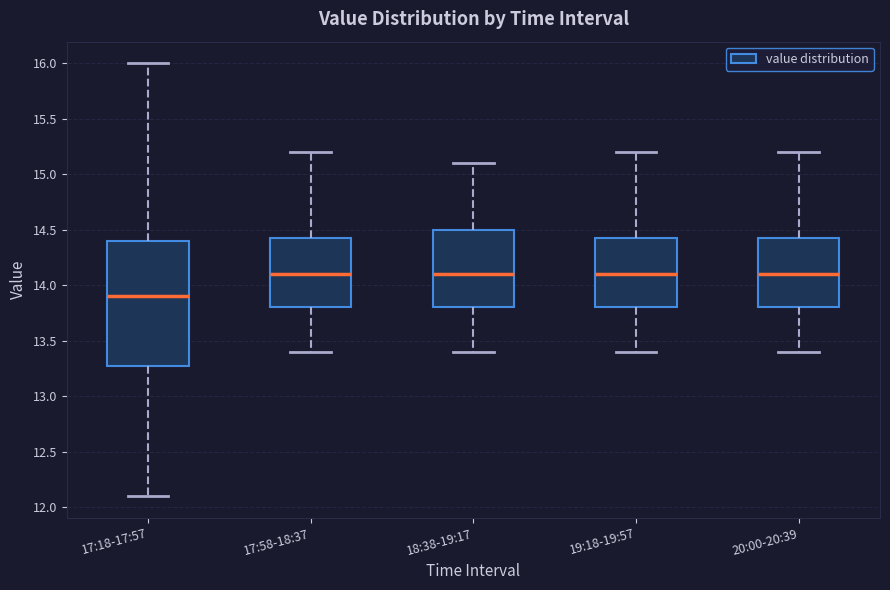

Where does the upper whisker of the box for 17:58-18:37 end on the y-axis? The values are not printed on the chart, so give them approximately, as read against the axis.

15.20